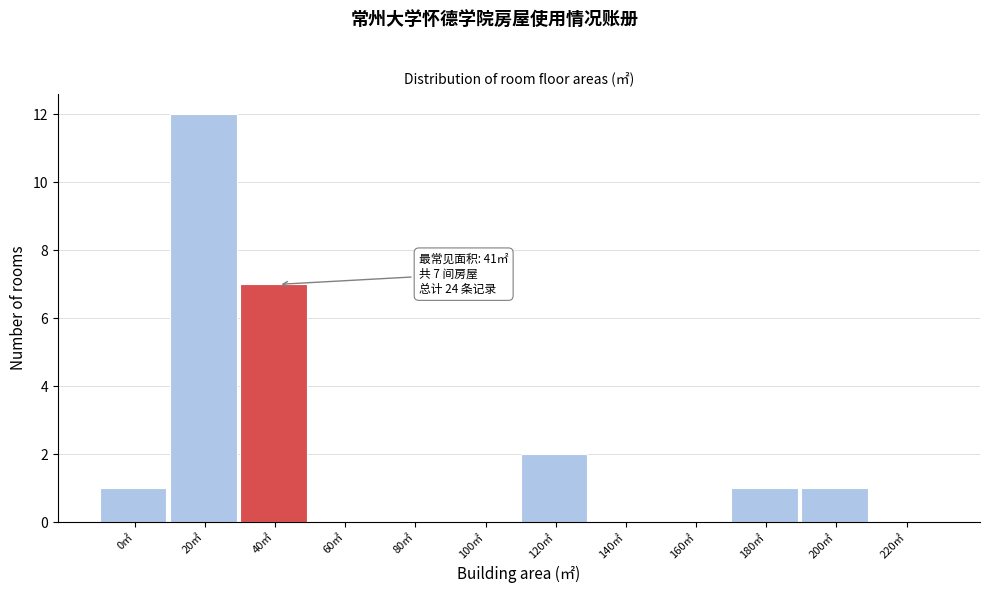

Reading left to right, transcribe all the data shown in this chart.

0㎡=1	20㎡=12	40㎡=7	60㎡=0	80㎡=0	100㎡=0	120㎡=2	140㎡=0	160㎡=0	180㎡=1	200㎡=1	220㎡=0